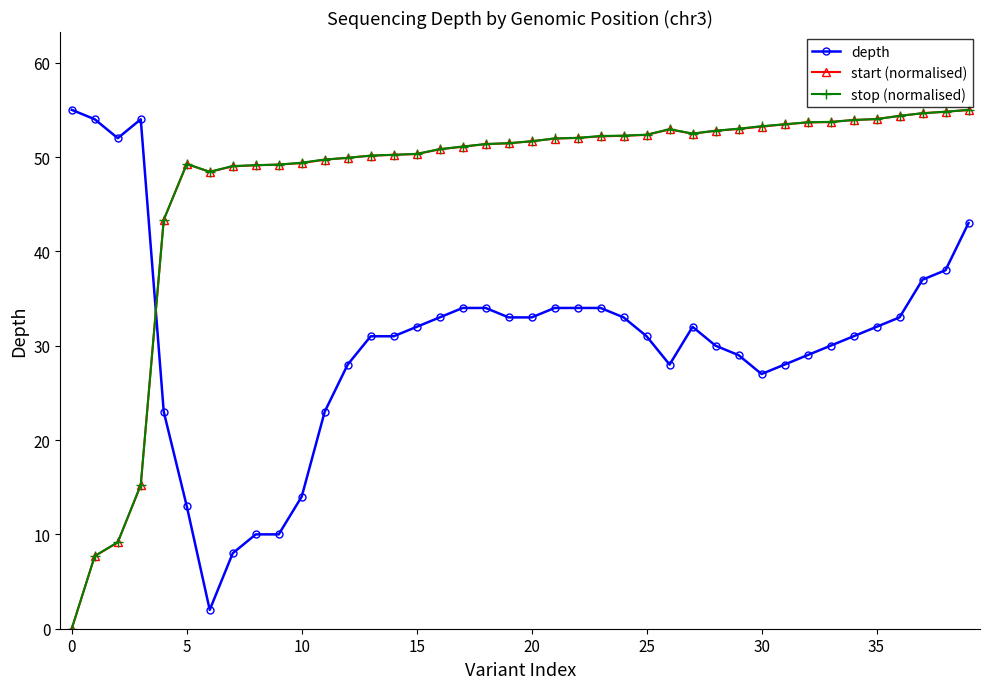

After their last crossing, which series has the higher values: stop (normalised) or depth?

stop (normalised)